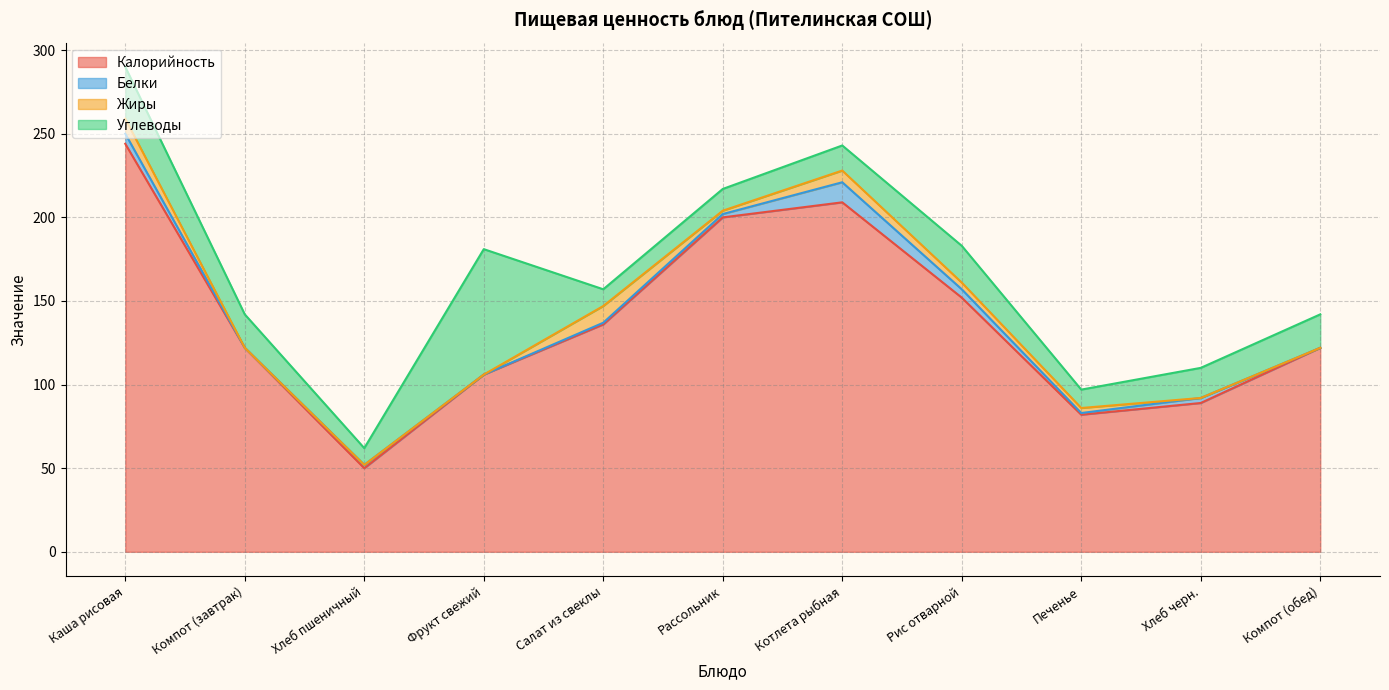

Between Фрукт свежий and Рис отварной, which series saw the biggest shift?

Углеводы